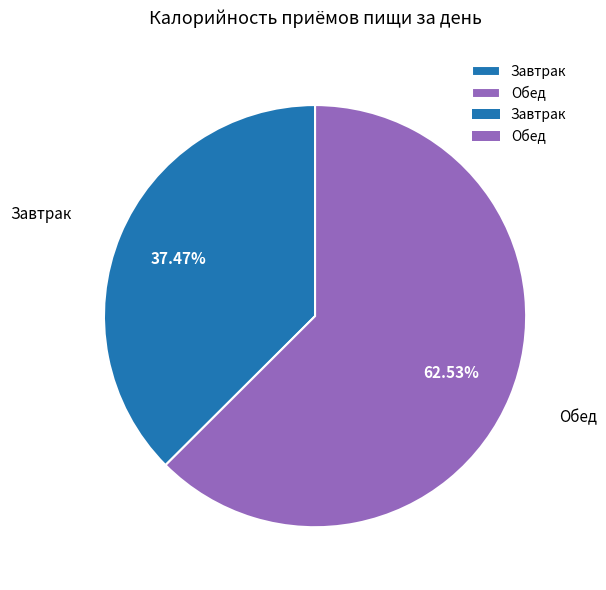

How many slices are in this pie chart?

2